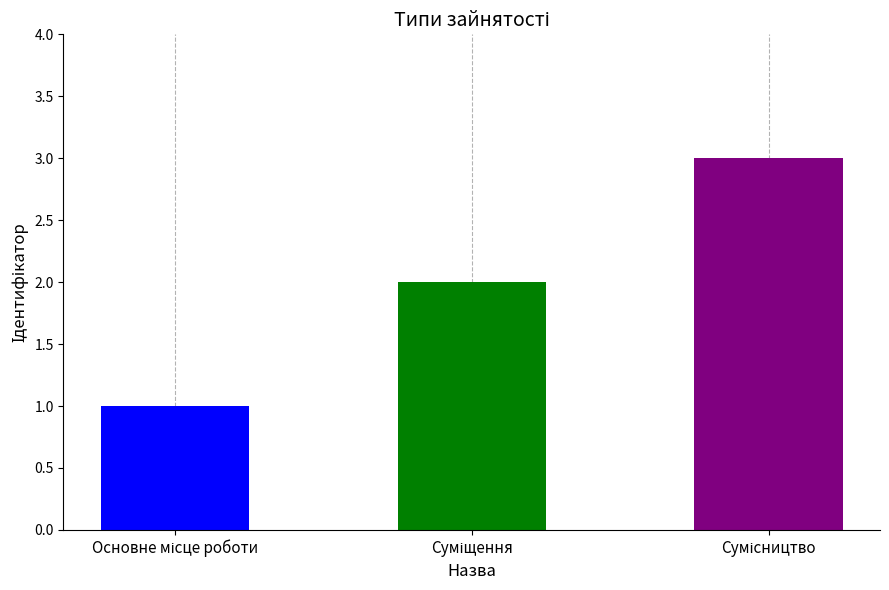

True or false: the data shows 2 at Основне місце роботи.

False